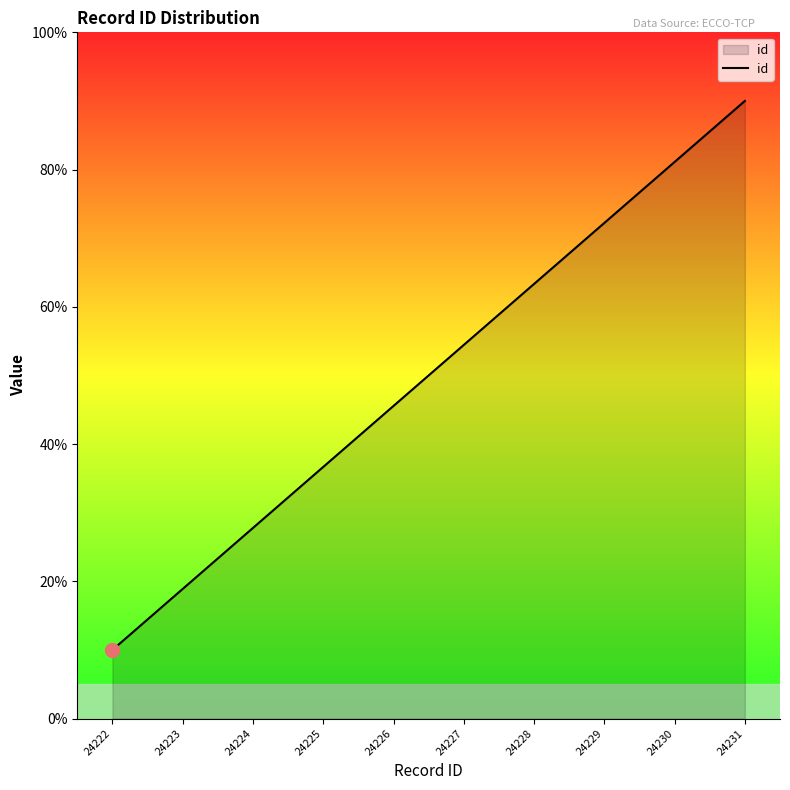

What is the minimum value shown in the chart?

10.0